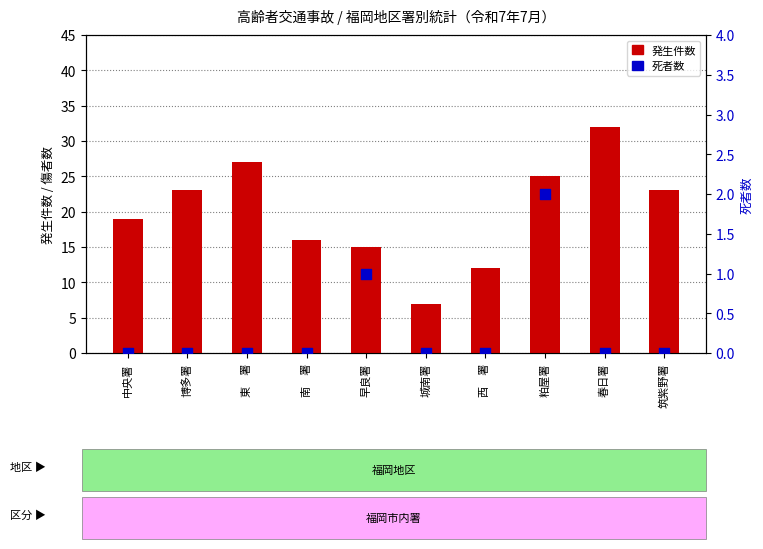

Which series reaches the maximum Y coordinate?

発生件数